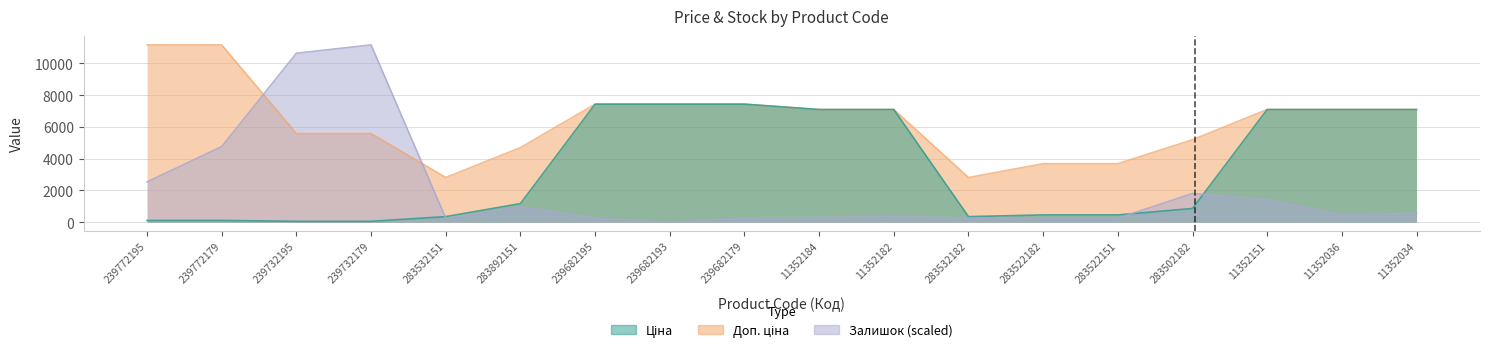

Where do Залишок and Ціна first cross each other?

239732179 and 283532151